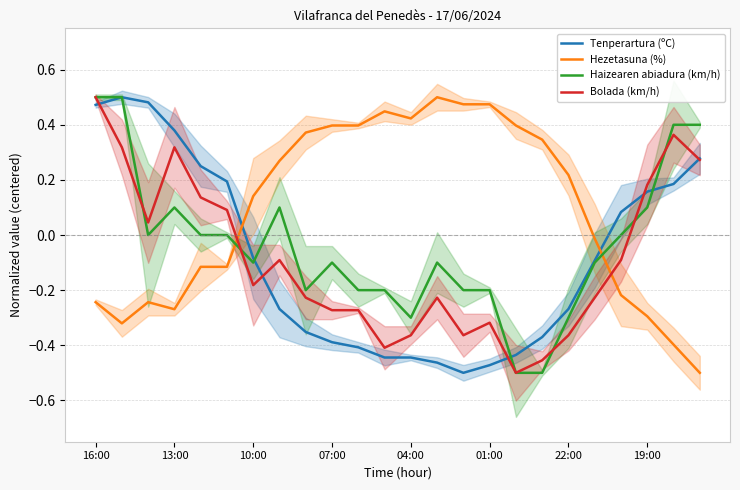

What is the sum of all Tenperartura (ºC) values?

-2.0